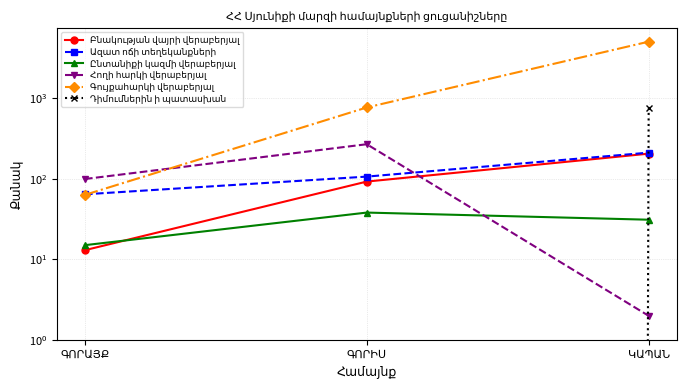

At which category is the sum across all series the highest?

ԿԱՊԱՆ